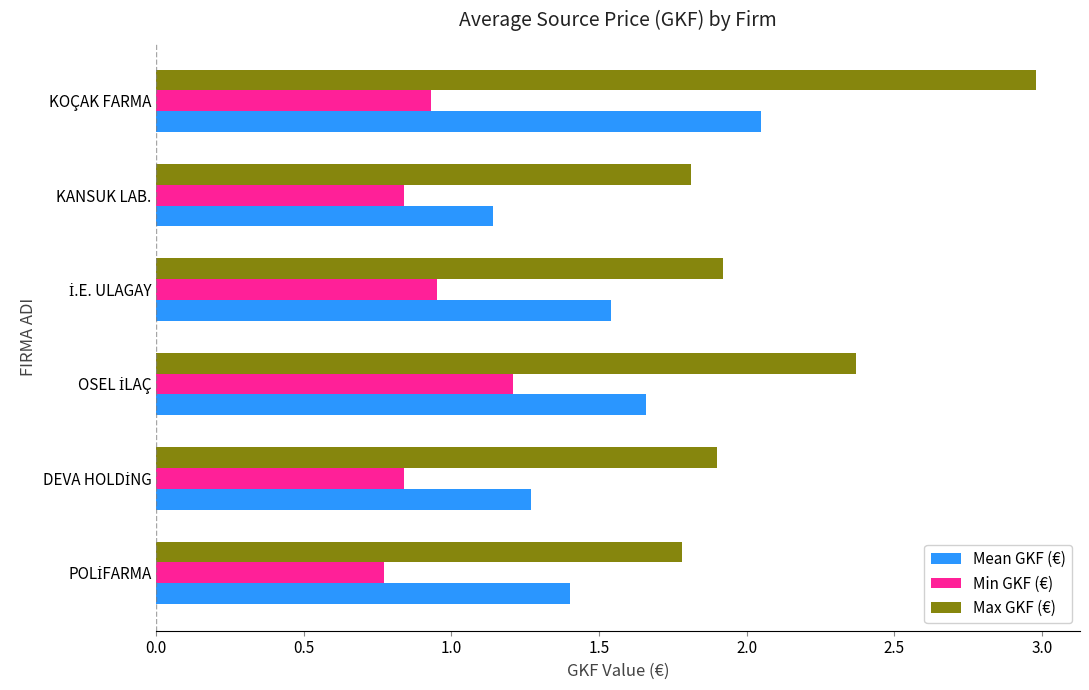

Rank the series by their average value, from lowest to highest.

Min GKF (€), Mean GKF (€), Max GKF (€)